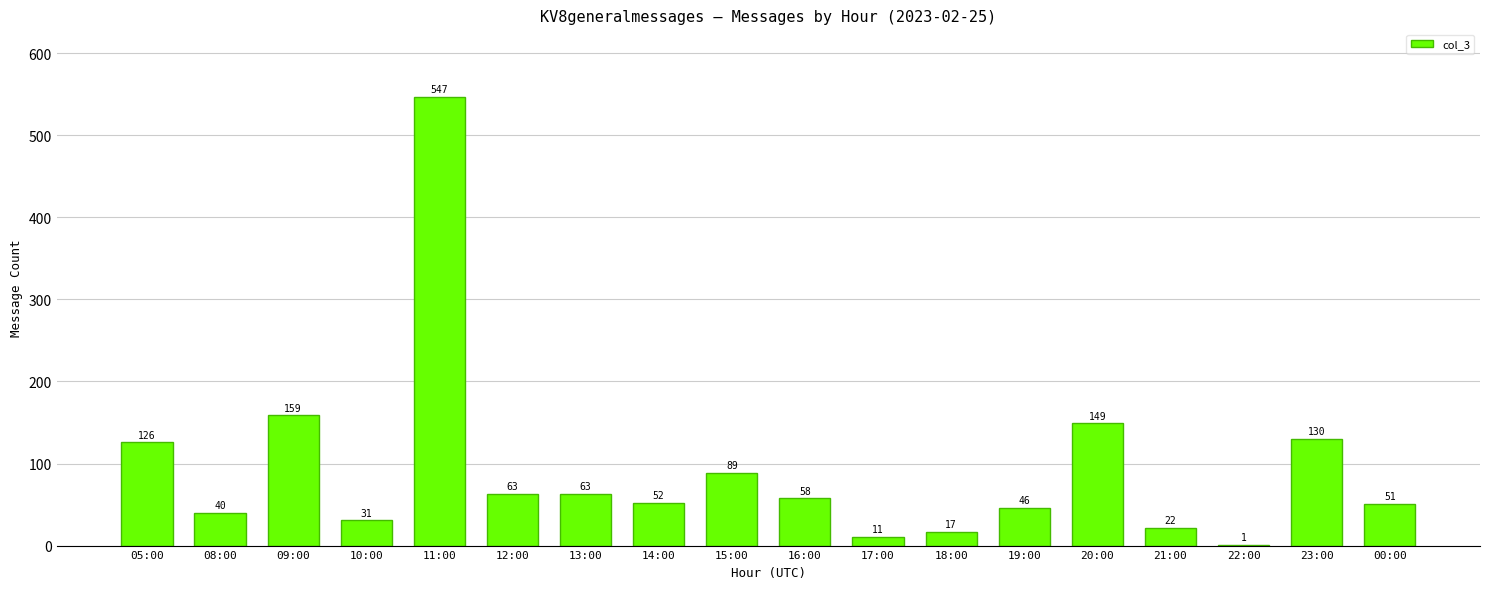

What is the maximum value shown in the chart?

547